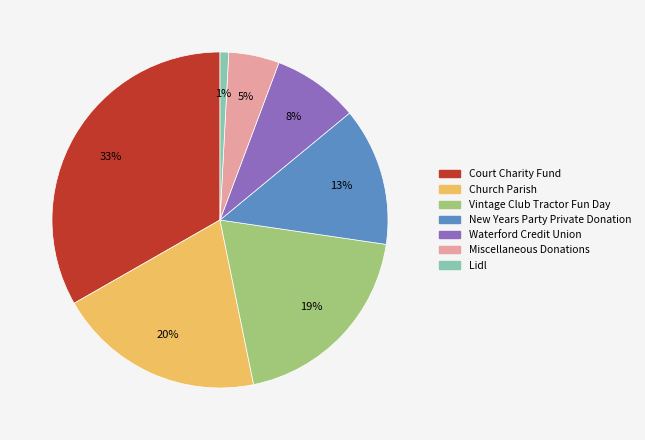

Which has a higher value, New Years Party Private Donation or Court Charity Fund?

Court Charity Fund